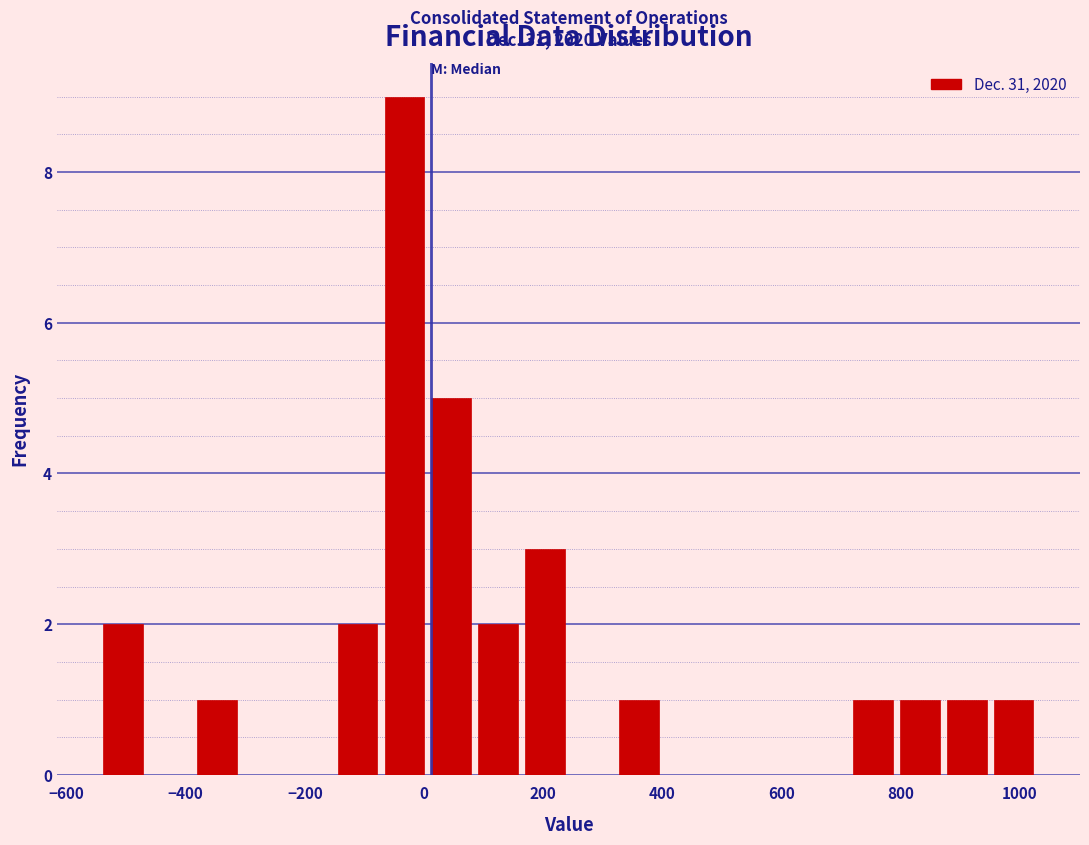

Read against the x-axis, roughly where is the centre of the tallest bar?

-40